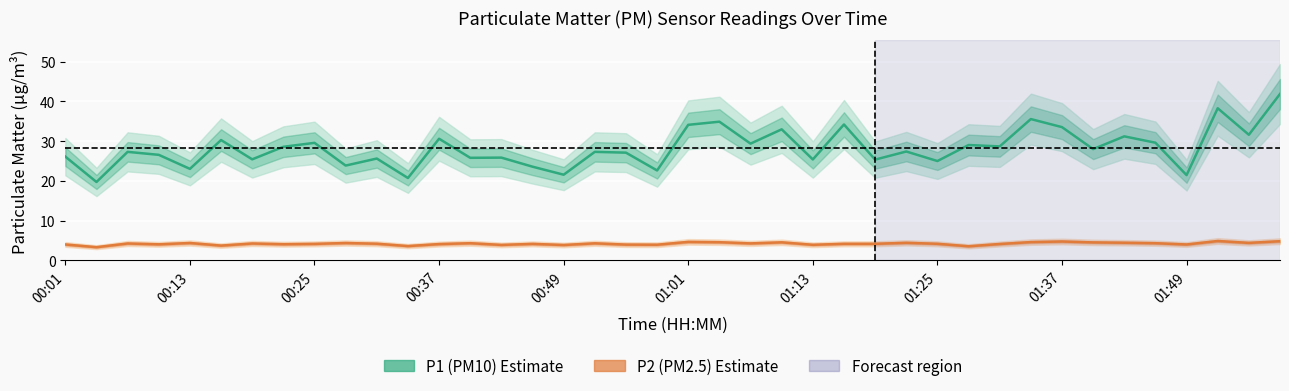

True or false: P2 (PM2.5) and P1 (PM10) cross at least once.

False